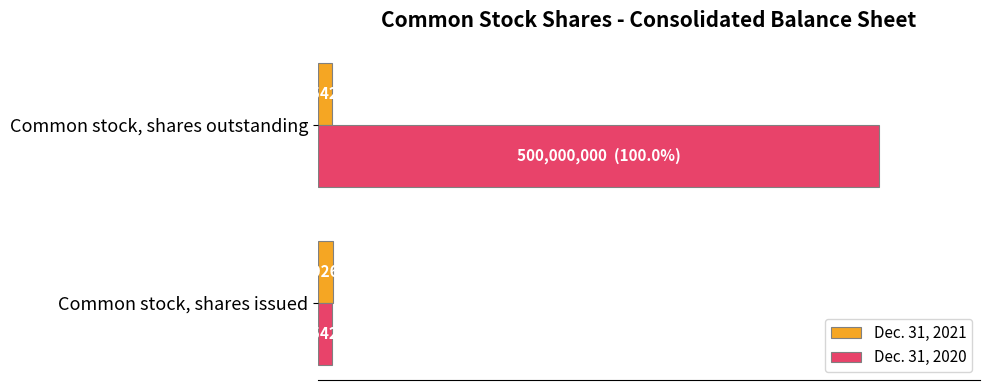

What are all the series names shown in the legend?

Dec. 31, 2021, Dec. 31, 2020